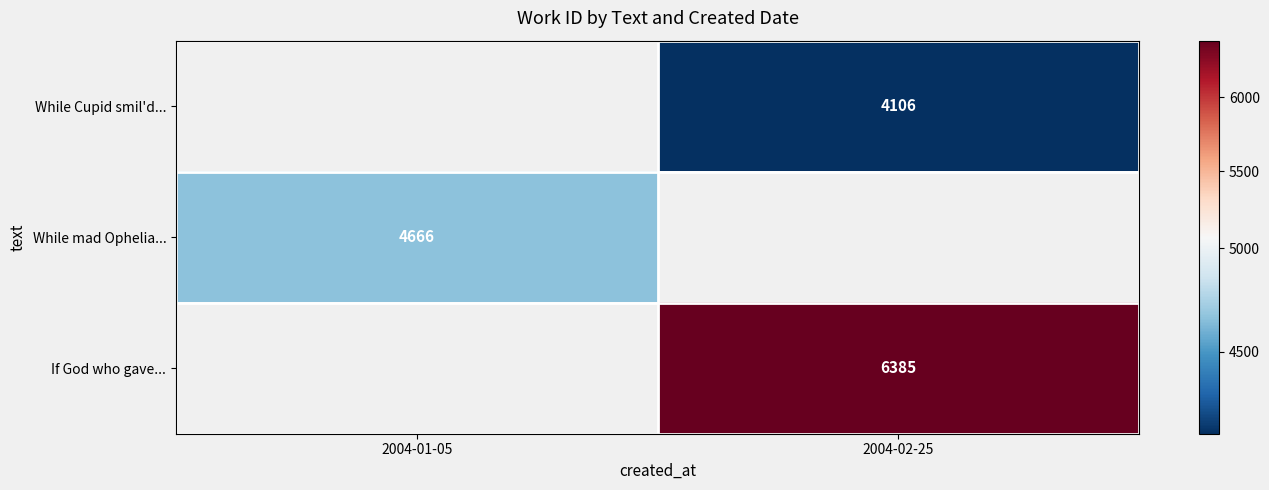

True or false: If God who gave... has a value of 6385 at 2004-02-25.

True